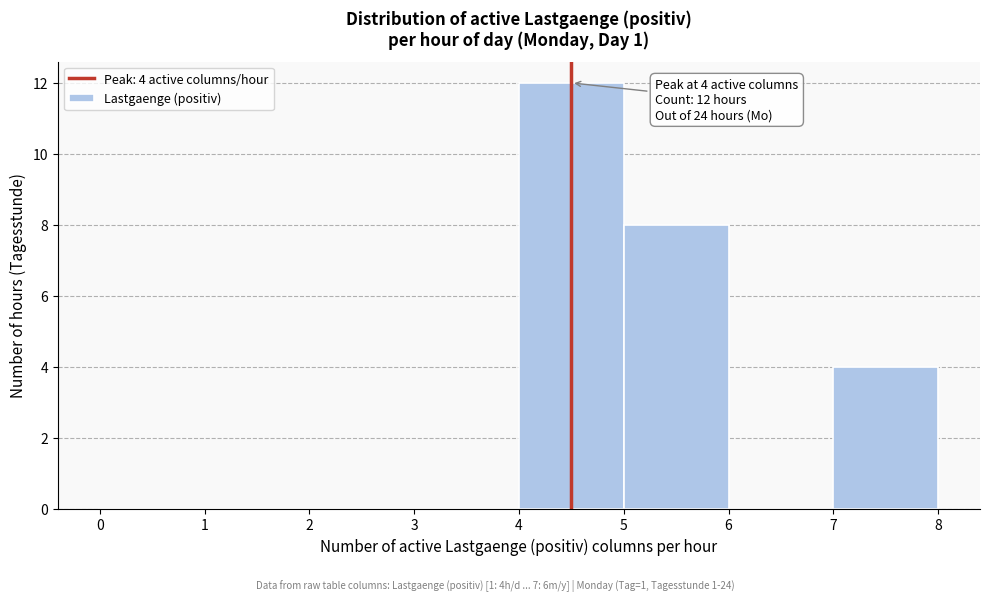

Over which range of the x-axis is the bar tallest?

4 to 5